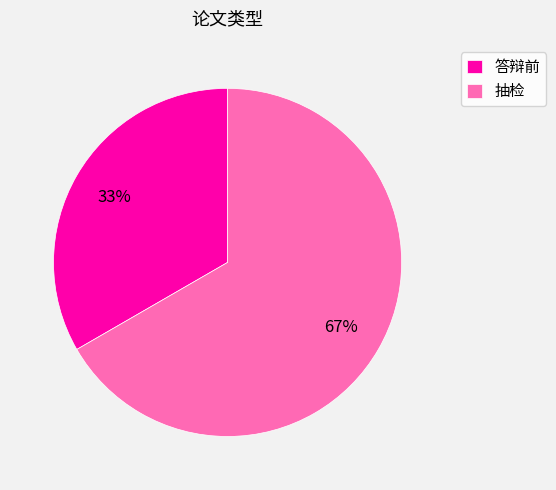

To the nearest percent, what is the average slice percentage?

50%